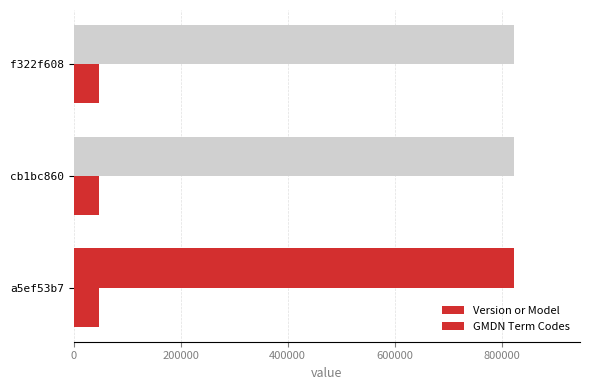

What is the value of the Version or Model bar at the 1st from the left?

822130.0